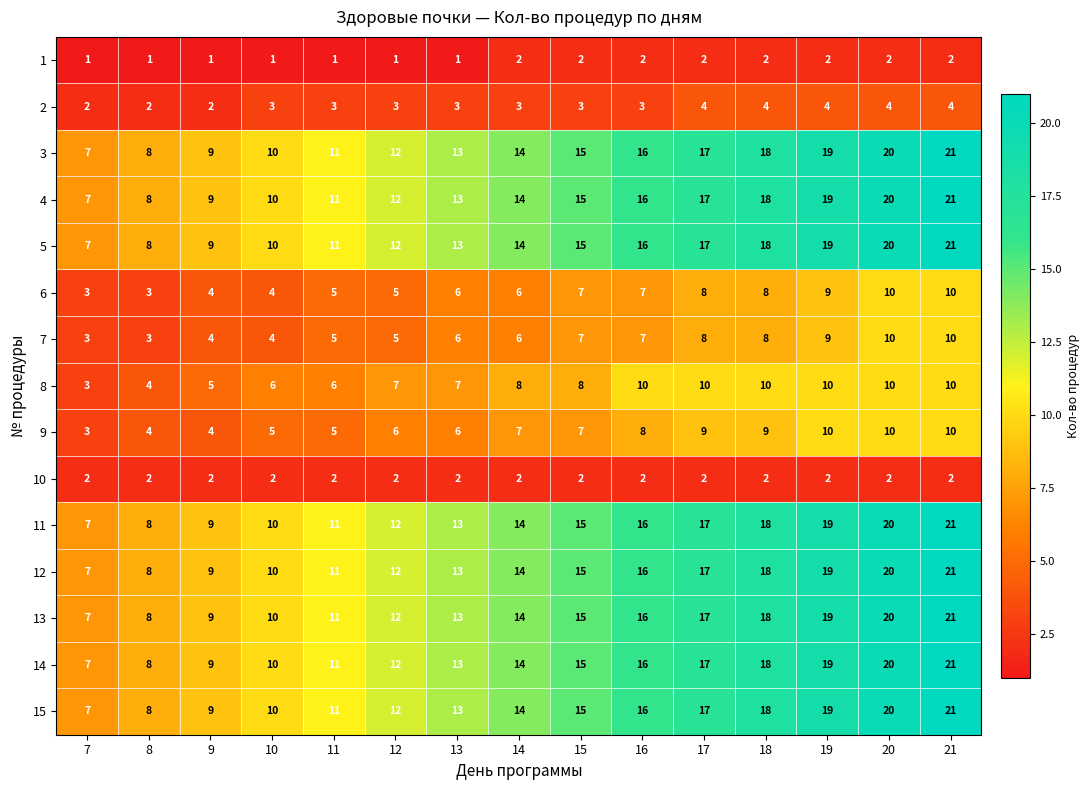

What is the difference between the 13 values at 18 and 12?

6